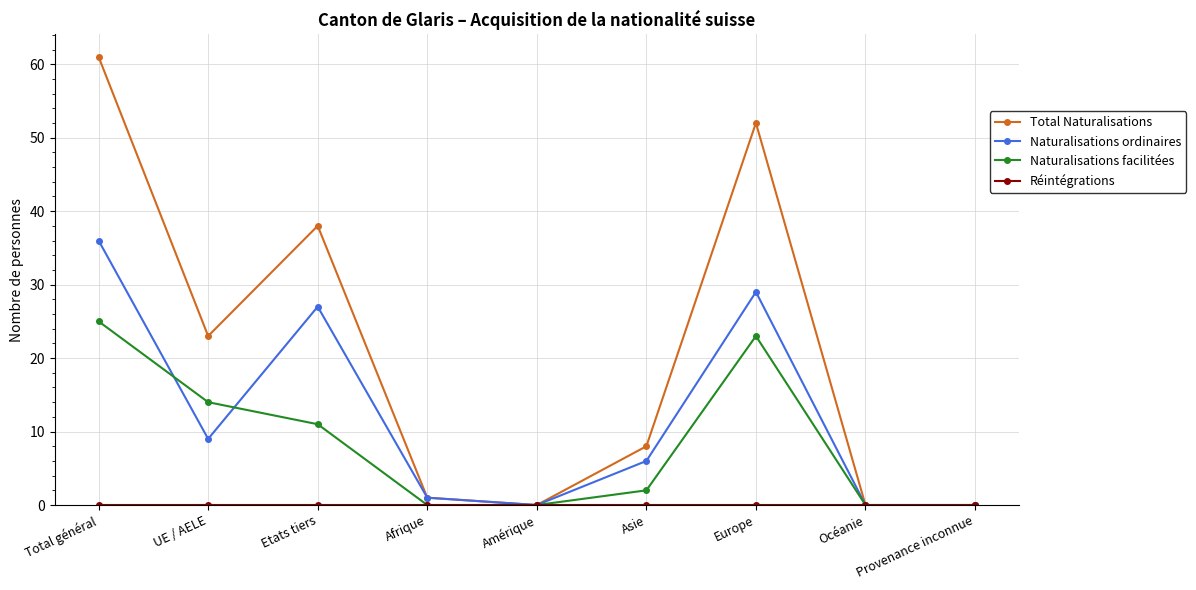

Where is the first local maximum for Total Naturalisations?

Etats tiers